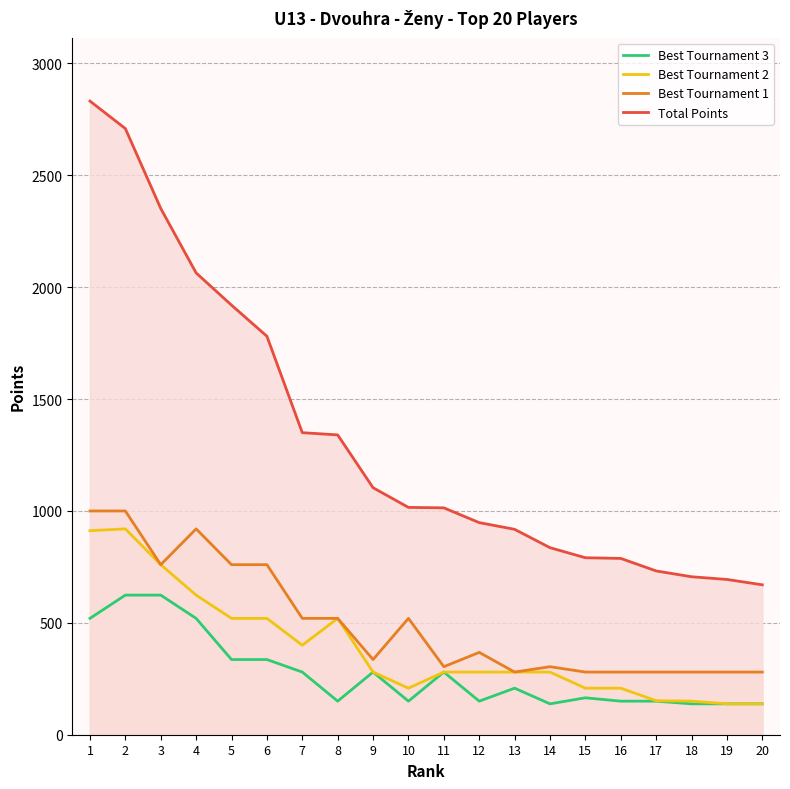

List the labels in order of Best Tournament 3 value, smallest first.

14, 18, 19, 20, 8, 10, 12, 16, 17, 15, 13, 7, 9, 11, 5, 6, 1, 4, 2, 3